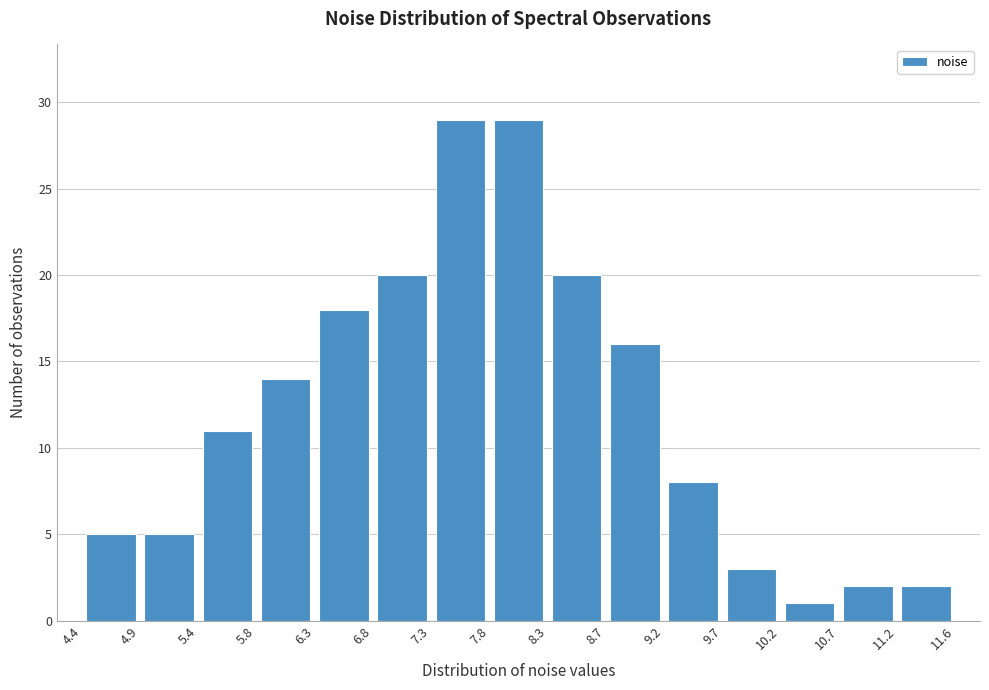

Reading left to right, list every bar in this chart as the range it spans on the x-axis followed by its height. The values are not printed on the chart, so give them approximately, as read against the axis.

4.4 to 4.9: 5
4.9 to 5.4: 5
5.4 to 5.8: 11
5.8 to 6.3: 14
6.3 to 6.8: 18
6.8 to 7.3: 20
7.3 to 7.8: 29
7.8 to 8.3: 29
8.3 to 8.7: 20
8.7 to 9.2: 16
9.2 to 9.7: 8
9.7 to 10.2: 3
10.2 to 10.7: 1
10.7 to 11.2: 2
11.2 to 11.6: 2